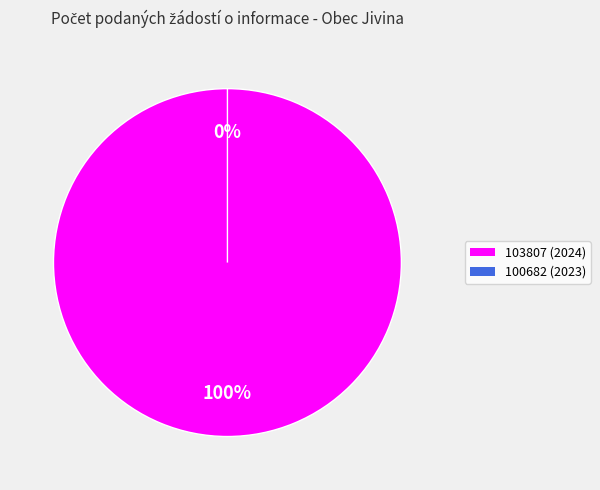

Which slice is the smallest?

100682 (2023)